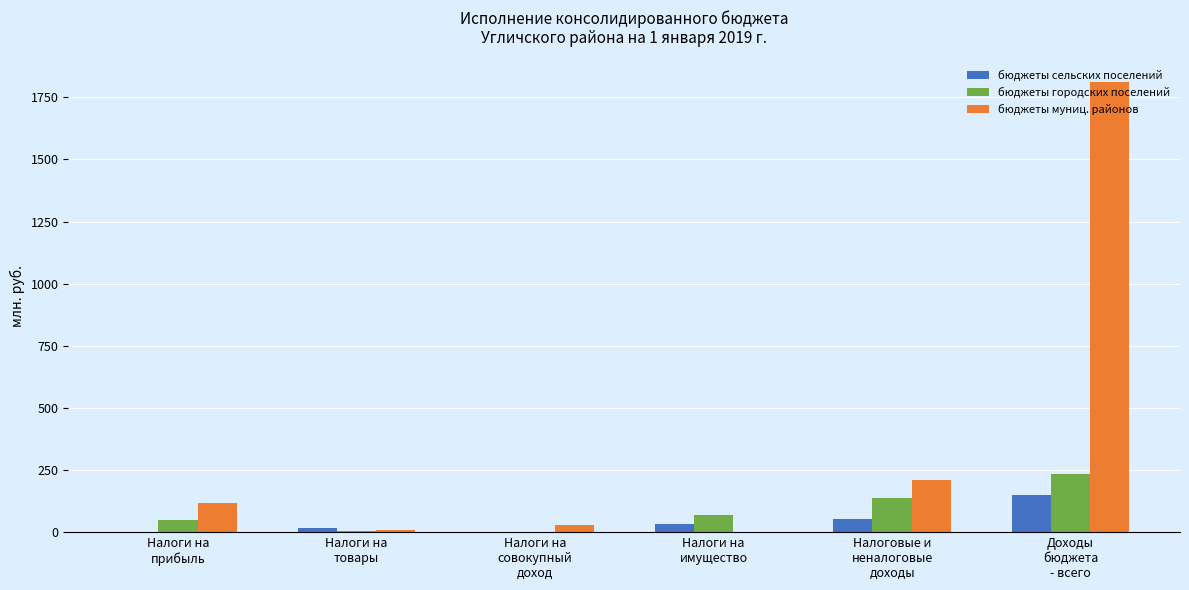

What is the maximum value shown in the chart?

1809.5